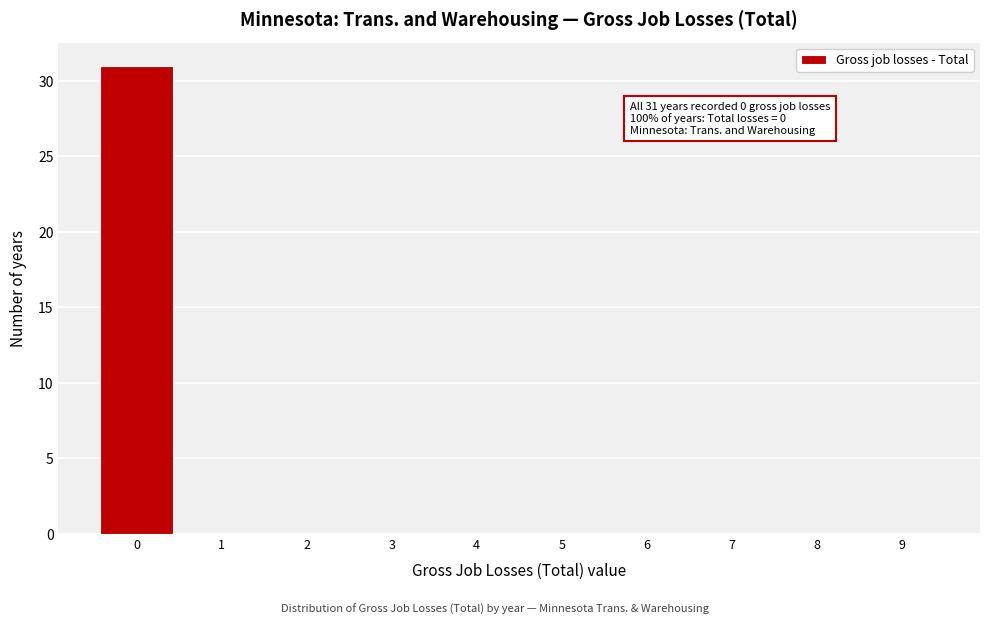

Over which range of the x-axis is the bar tallest?

-0.5 to 0.5